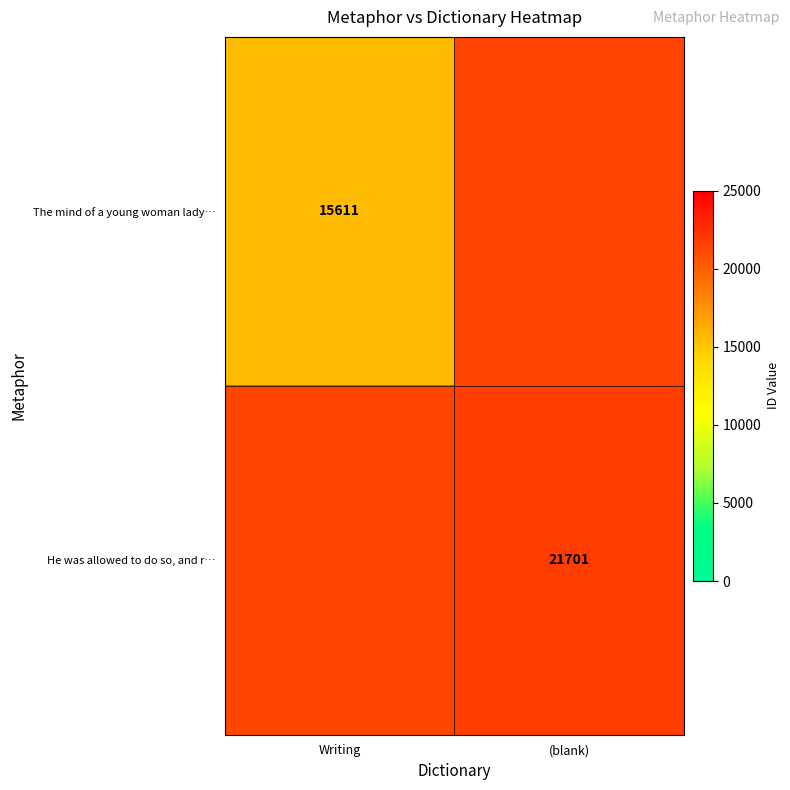

At how many categories does at least one series exceed 20853?

1